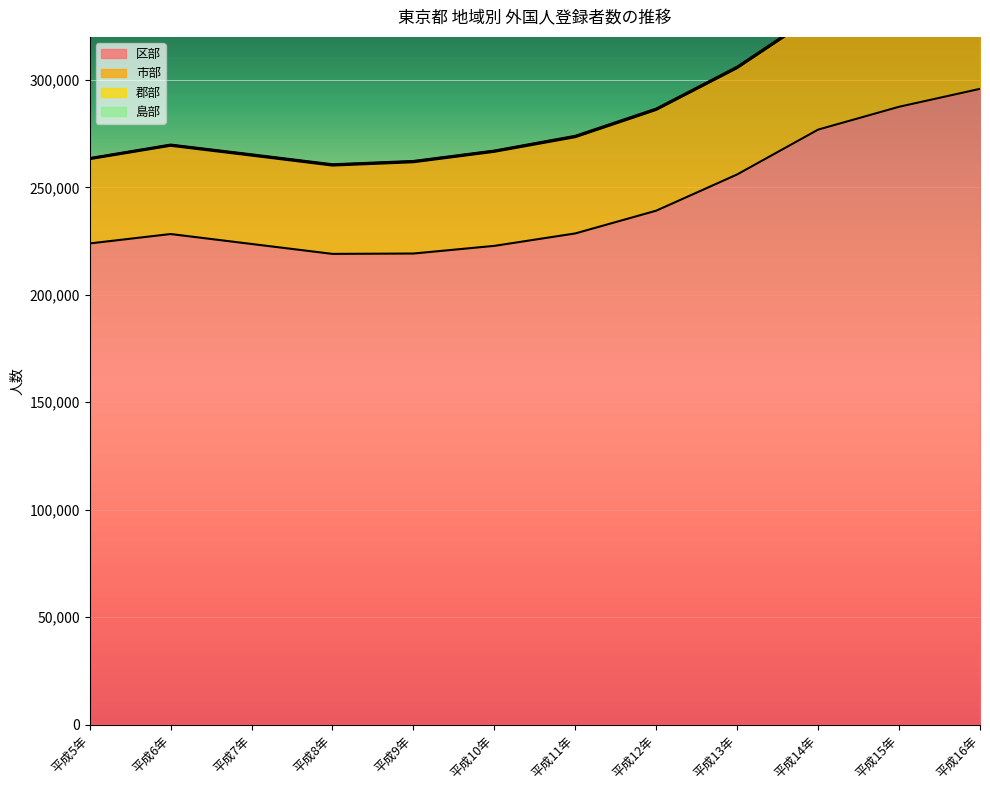

The value of 市部 at 平成16年 is 355289. True or false?

True